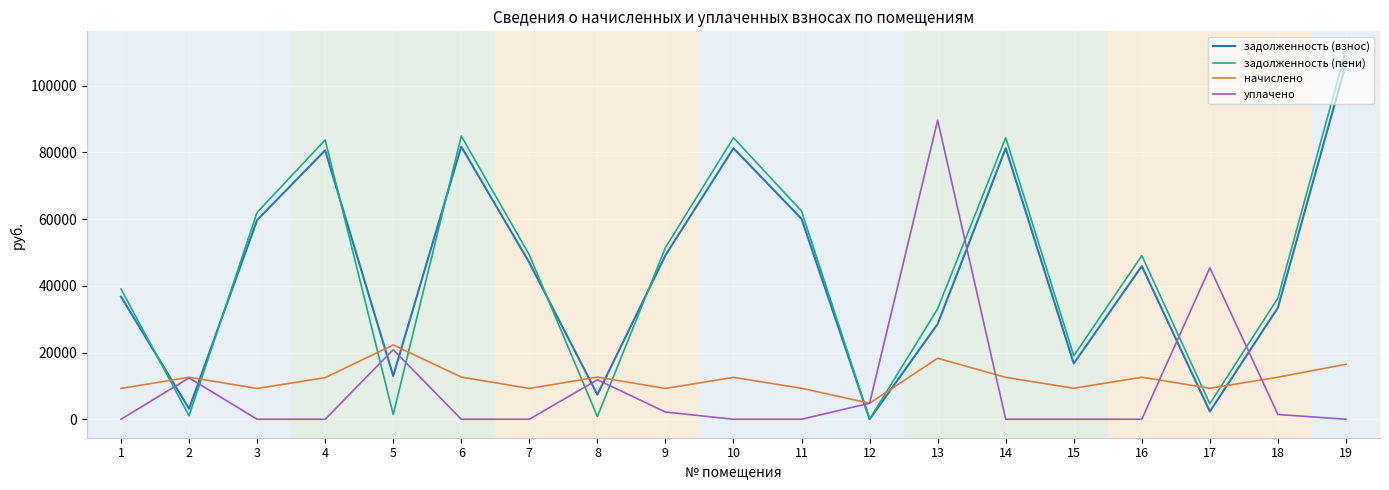

Where do задолженность (пени) and начислено first cross each other?

1 and 2